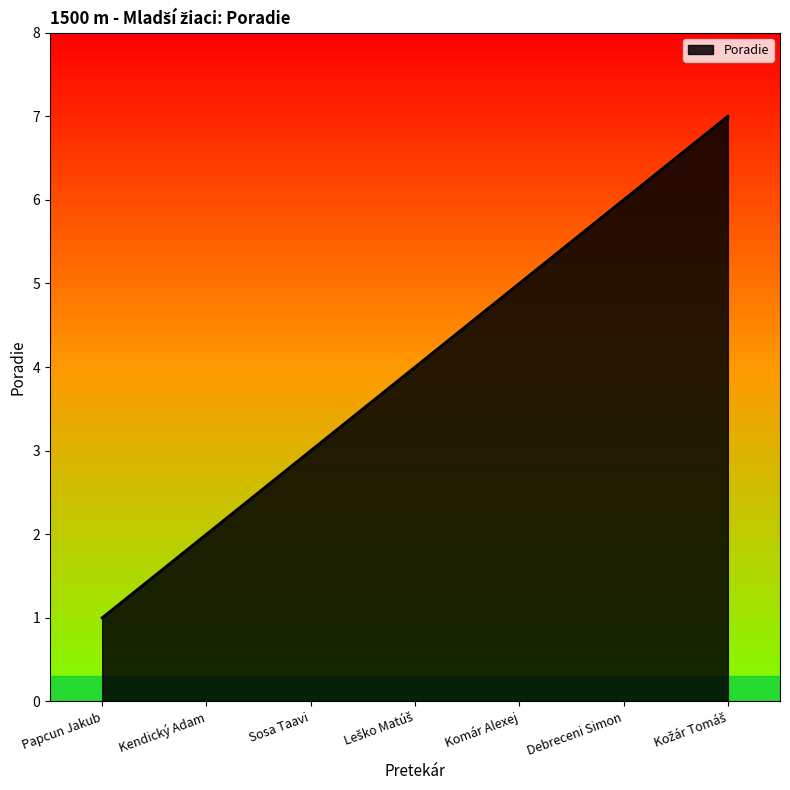

What is the difference between the values at Kendický Adam and Debreceni Simon?

4